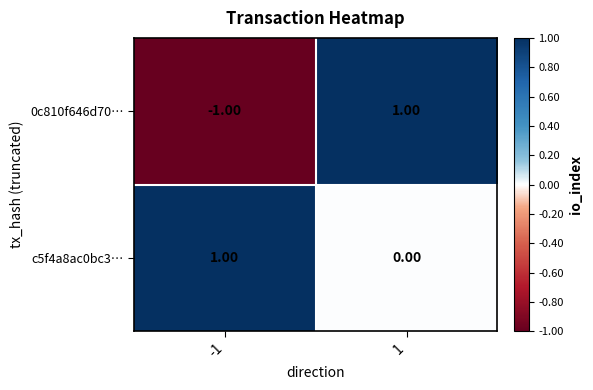

Which series has the largest total across all categories?

c5f4a8ac0bc3…